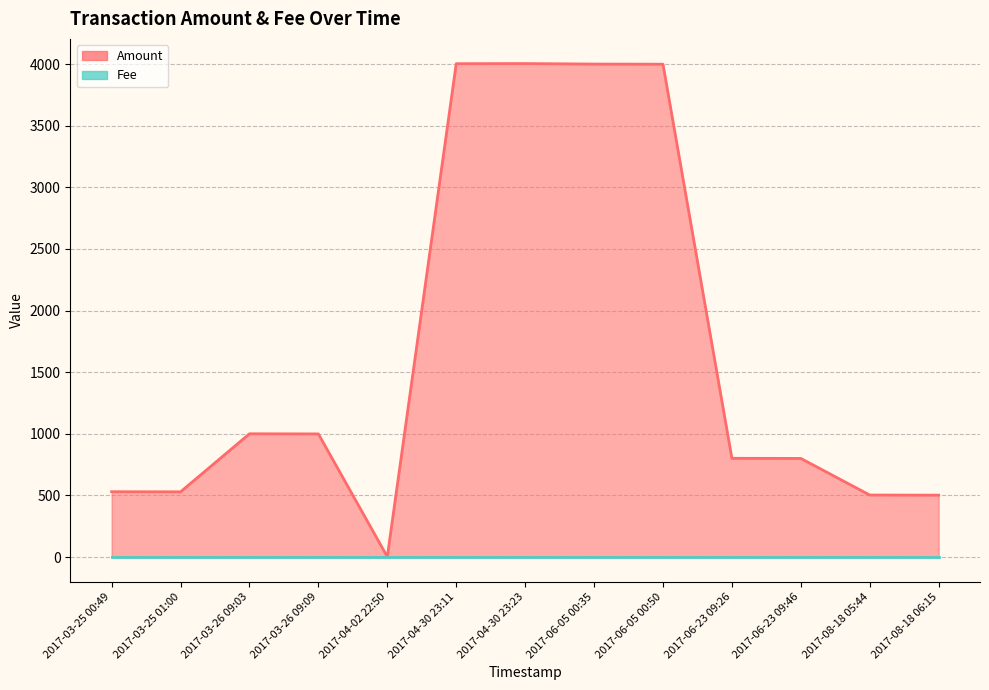

True or false: Fee has a value of 0.6 at 2017-08-18 06:15.

False